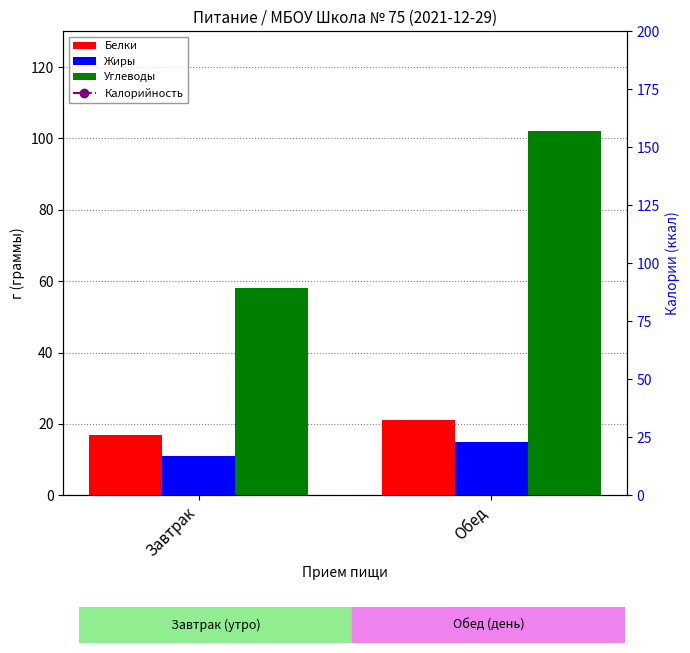

What is the value of the Жиры bar at the 1st from the left?

11